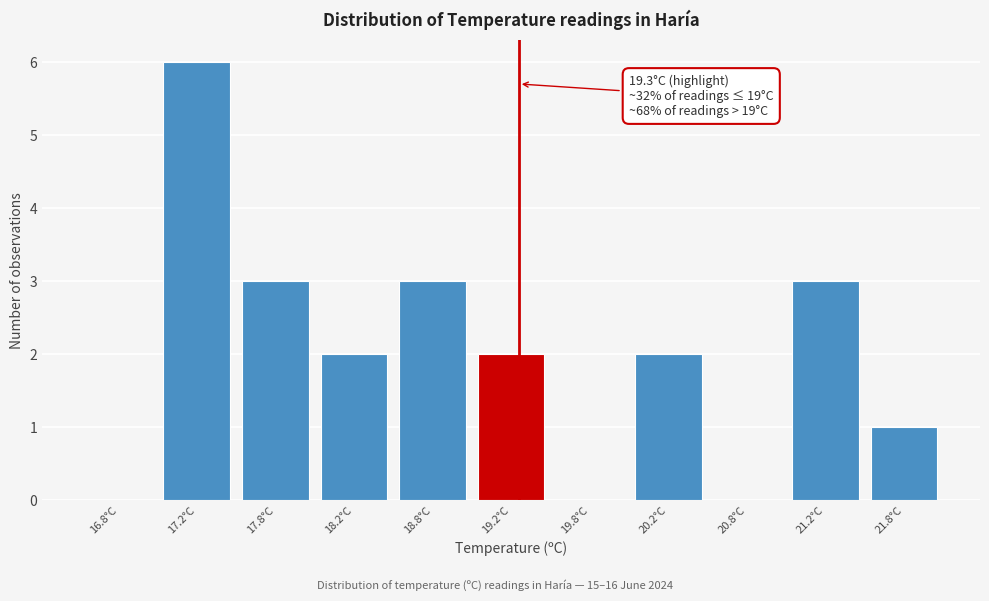

Over which range of the x-axis is the bar tallest?

17.0 to 17.5